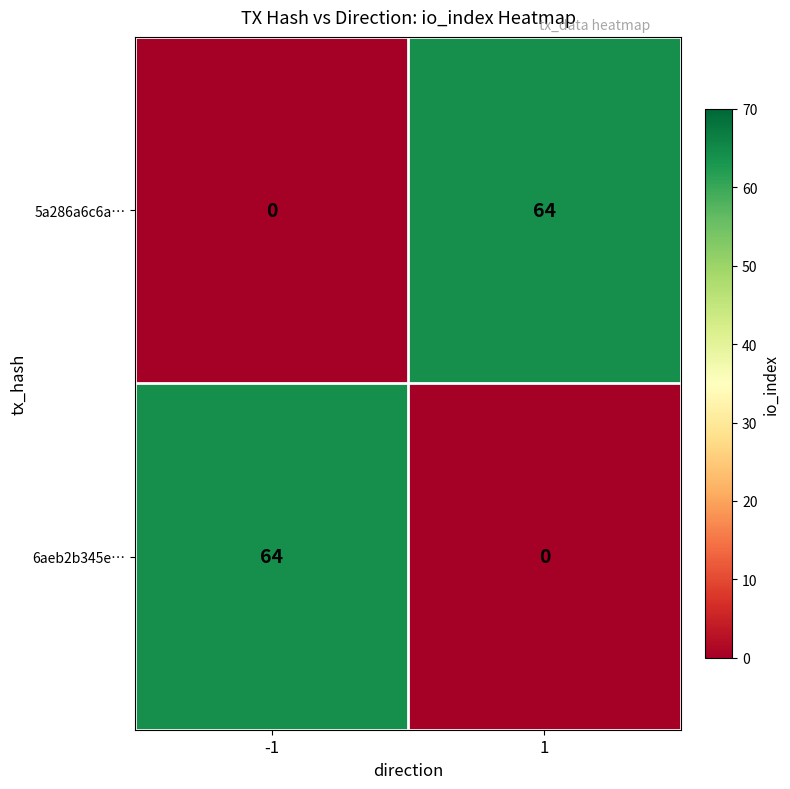

Which series has the largest total across all categories?

5a286a6c6a…